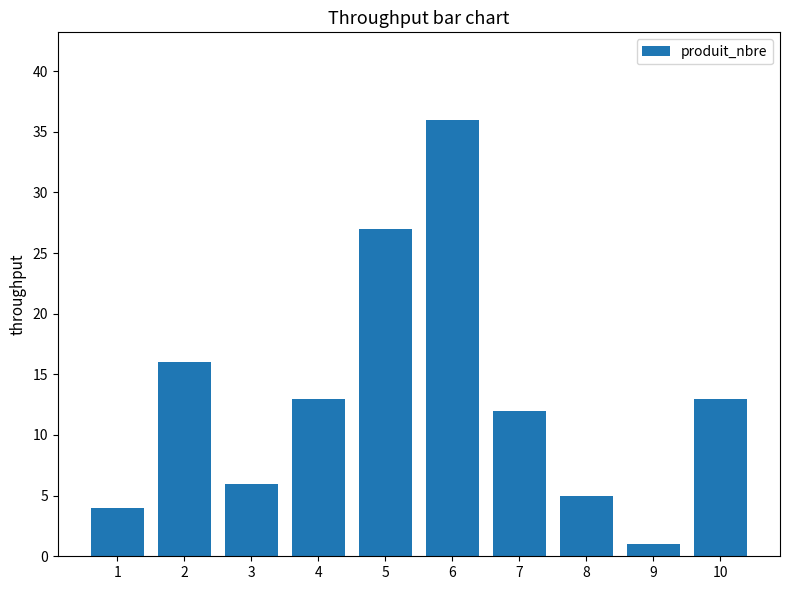

What is the difference between the second highest and minimum values?

26